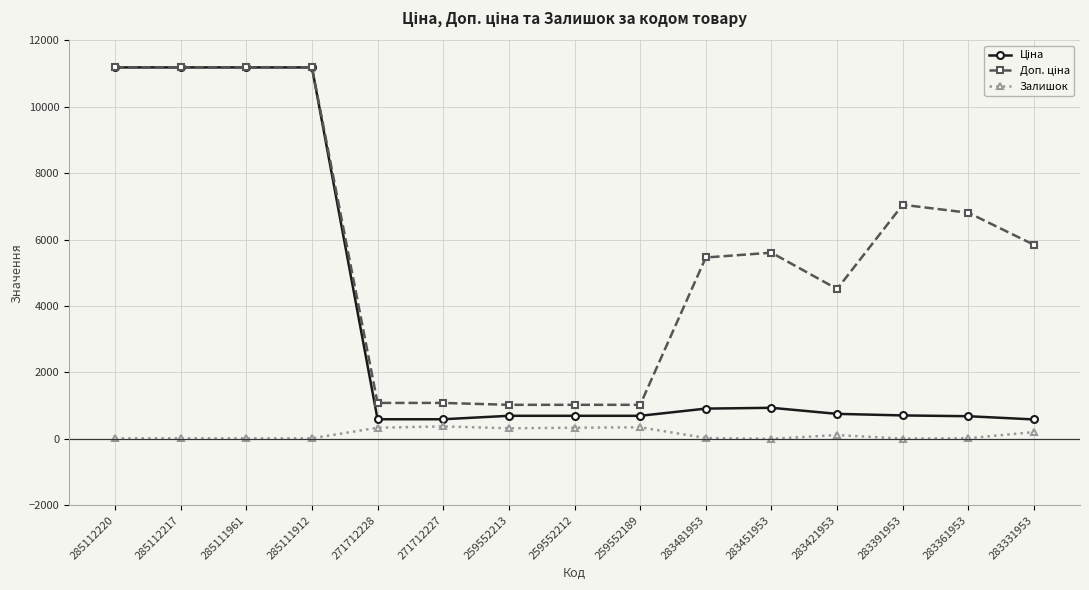

Does the chart display data point markers on the line(s)?

Yes